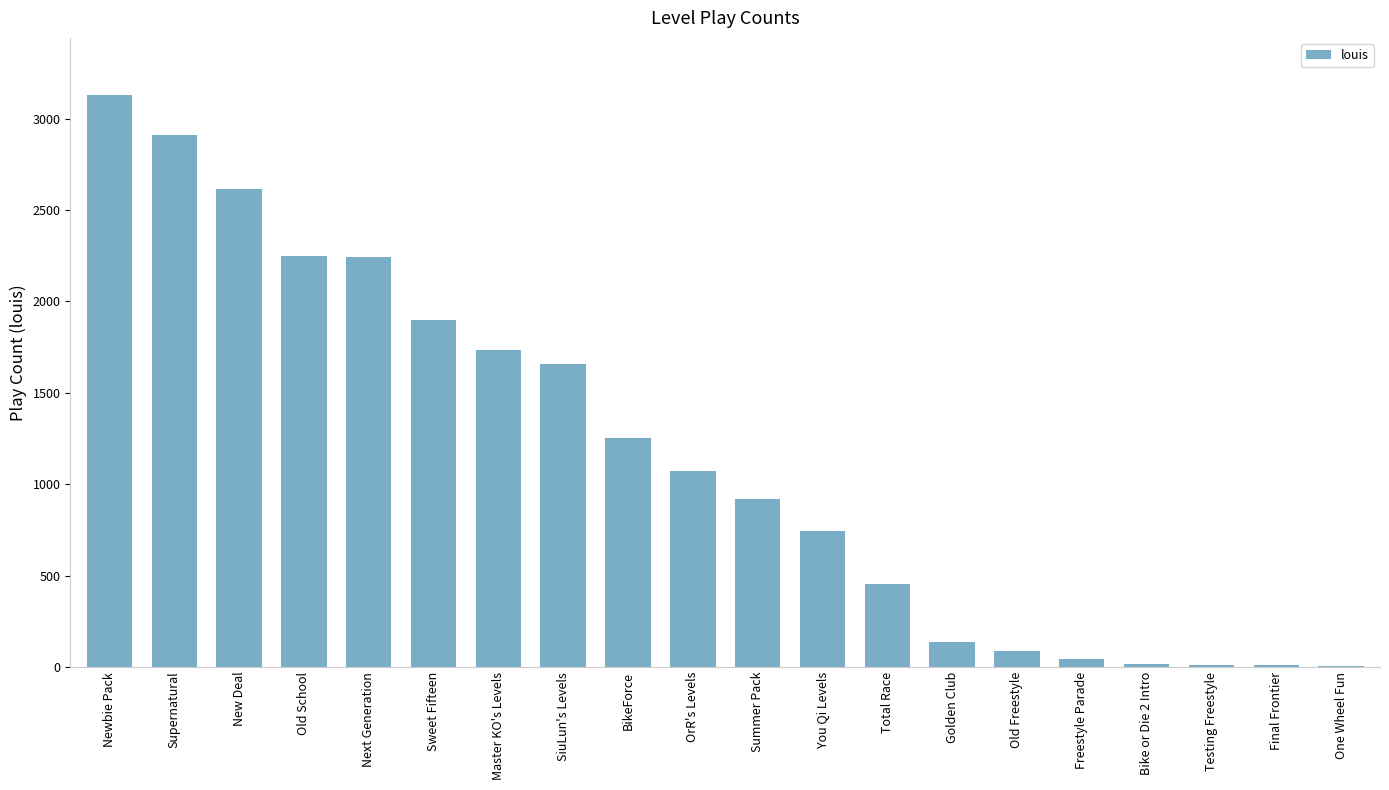

Is it true that the value at Master KO's Levels is 2872?

False